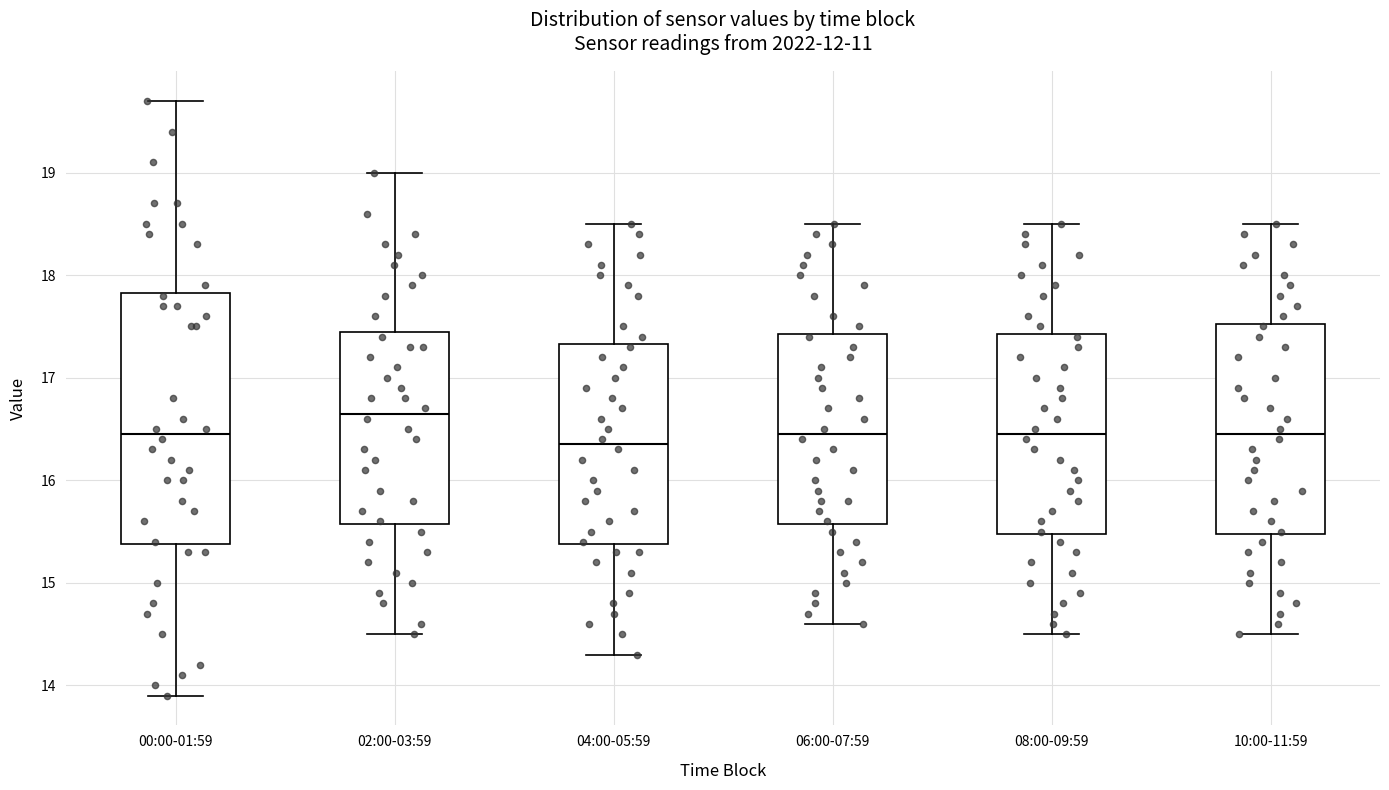

Reading left to right, read every box against the y-axis: the position of its median line, the range the box covers, and the ends of its whiskers. The values are not printed on the chart, so give them approximately, as read against the axis.

00:00-01:59: median 16.5, box 15.4 to 17.8, whiskers 13.9 to 19.7
02:00-03:59: median 16.7, box 15.6 to 17.5, whiskers 14.5 to 19.0
04:00-05:59: median 16.4, box 15.4 to 17.3, whiskers 14.3 to 18.5
06:00-07:59: median 16.5, box 15.6 to 17.4, whiskers 14.6 to 18.5
08:00-09:59: median 16.5, box 15.5 to 17.4, whiskers 14.5 to 18.5
10:00-11:59: median 16.5, box 15.5 to 17.5, whiskers 14.5 to 18.5